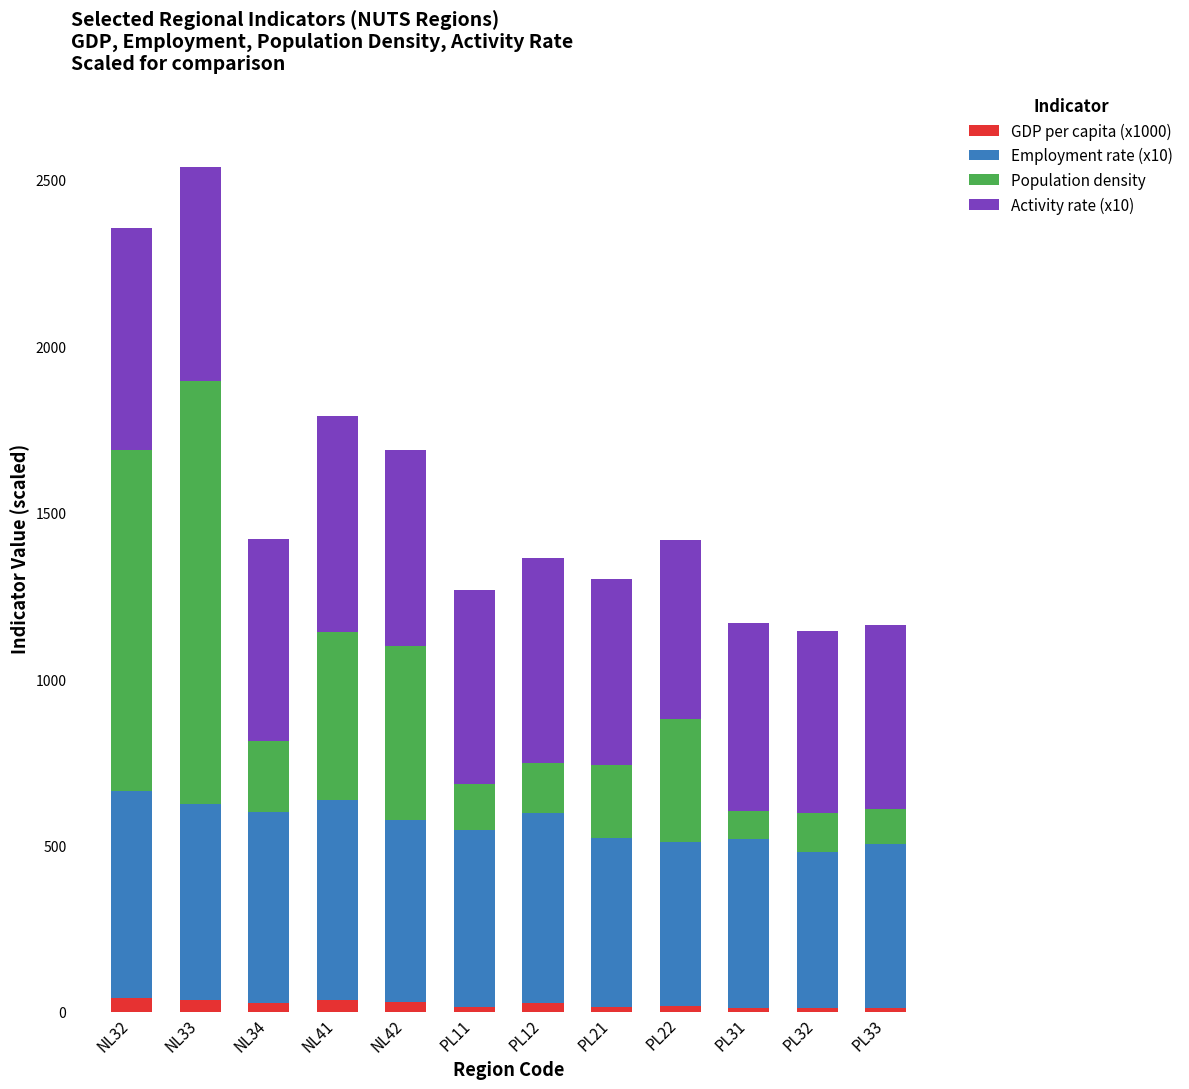

What is the label of the 9th bar from the right?

NL41